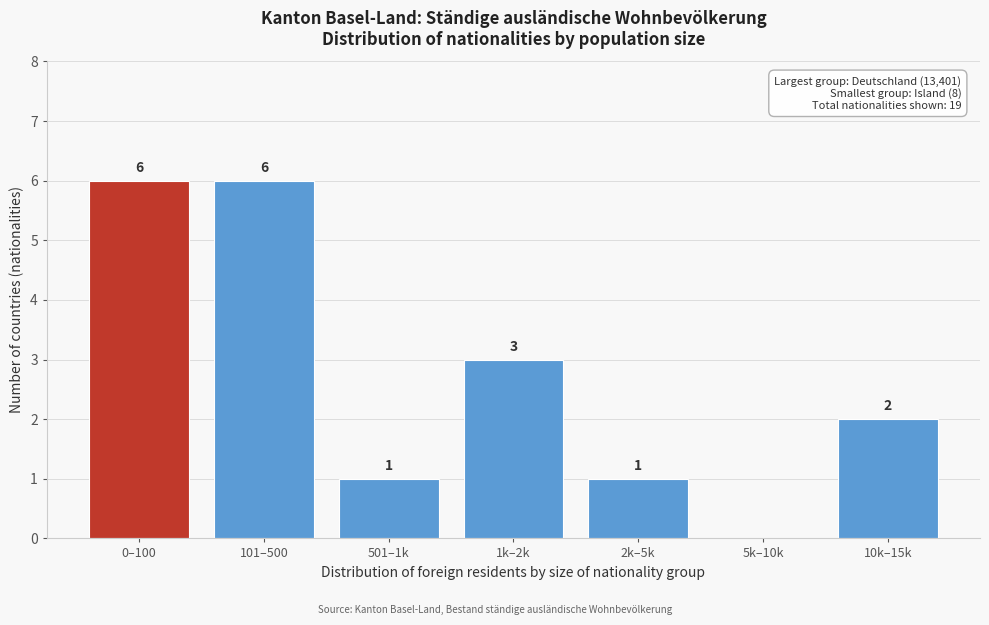

Reading left to right, extract all data points from this chart.

0–100=6	101–500=6	501–1k=1	1k–2k=3	2k–5k=1	5k–10k=0	10k–15k=2